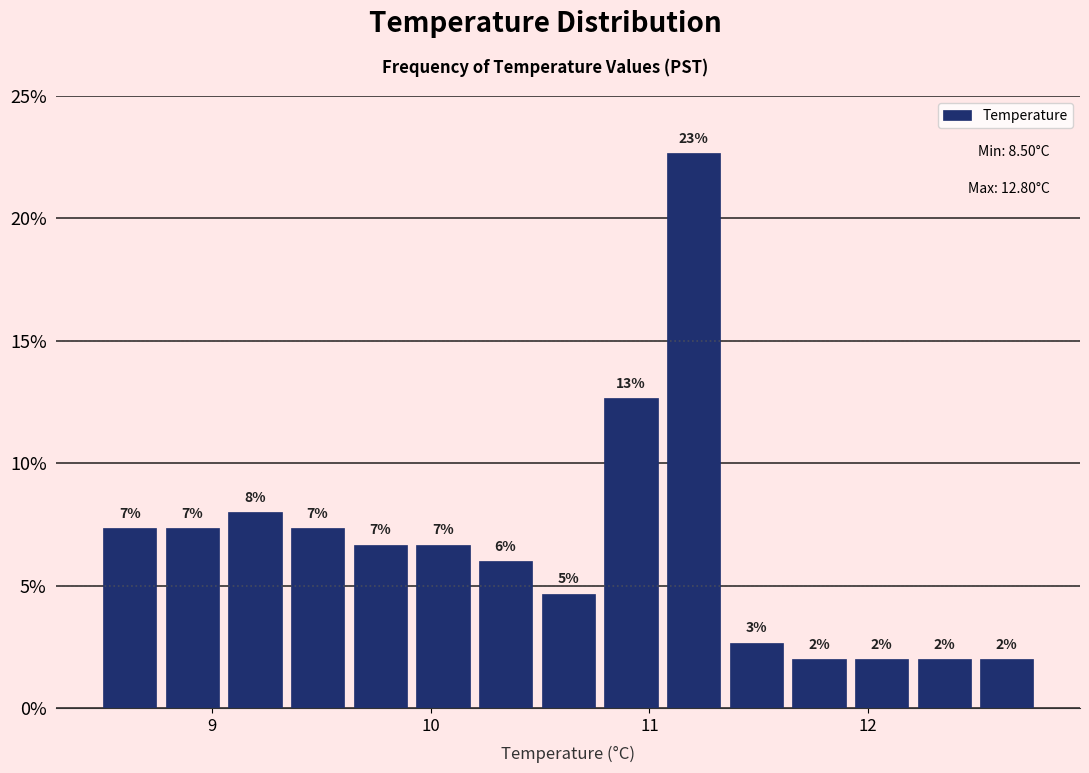

Read against the x-axis, roughly where is the centre of the tallest bar?

11.2